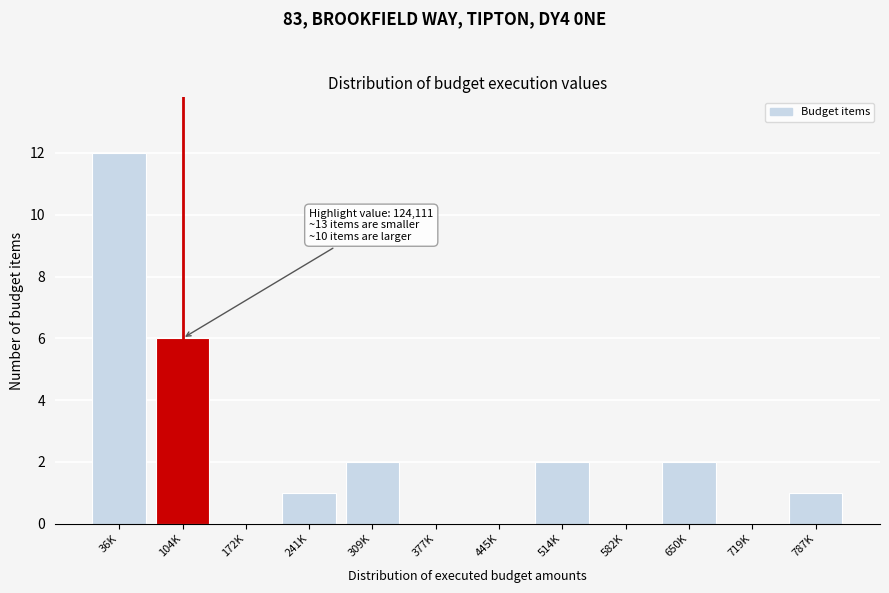

Reading right to left, list all the values displayed in this chart.

787K=1	719K=0	650K=2	582K=0	514K=2	445K=0	377K=0	309K=2	241K=1	172K=0	104K=6	36K=12